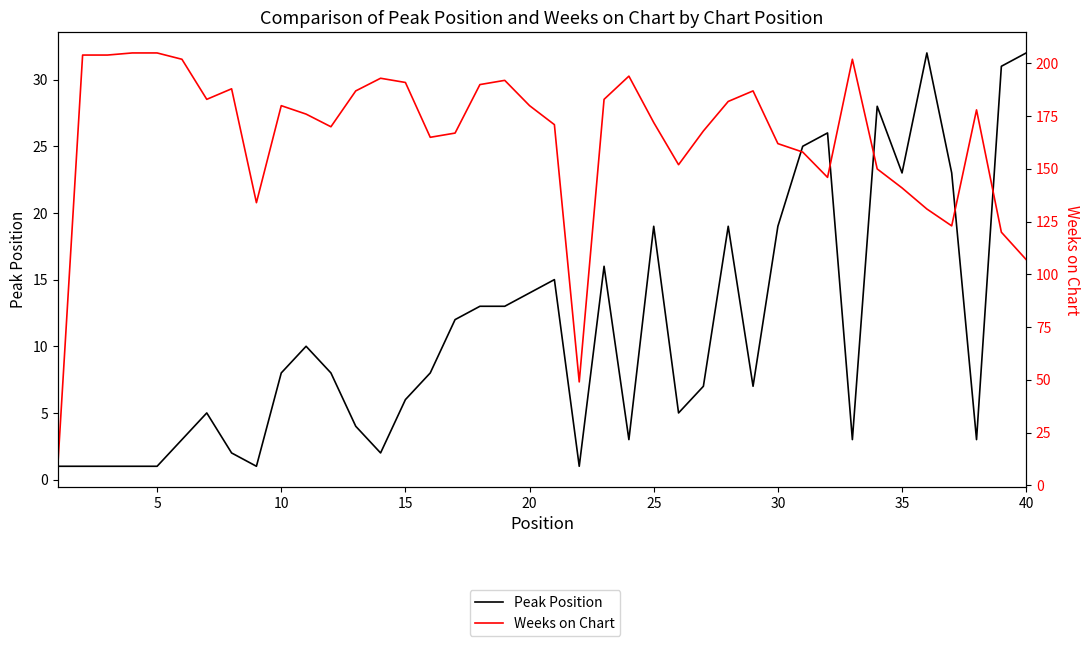

At how many categories does at least one series exceed 123?

35